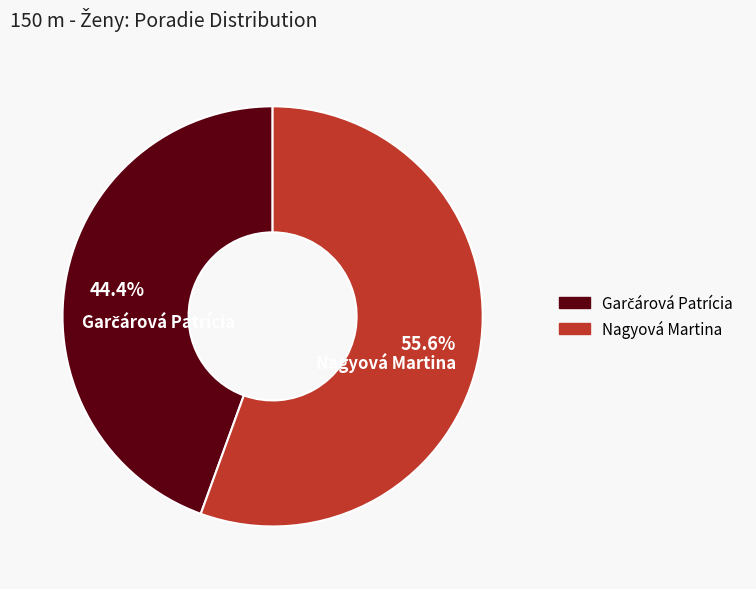

To the nearest percent, what is the difference between the largest and smallest slice percentages?

11%